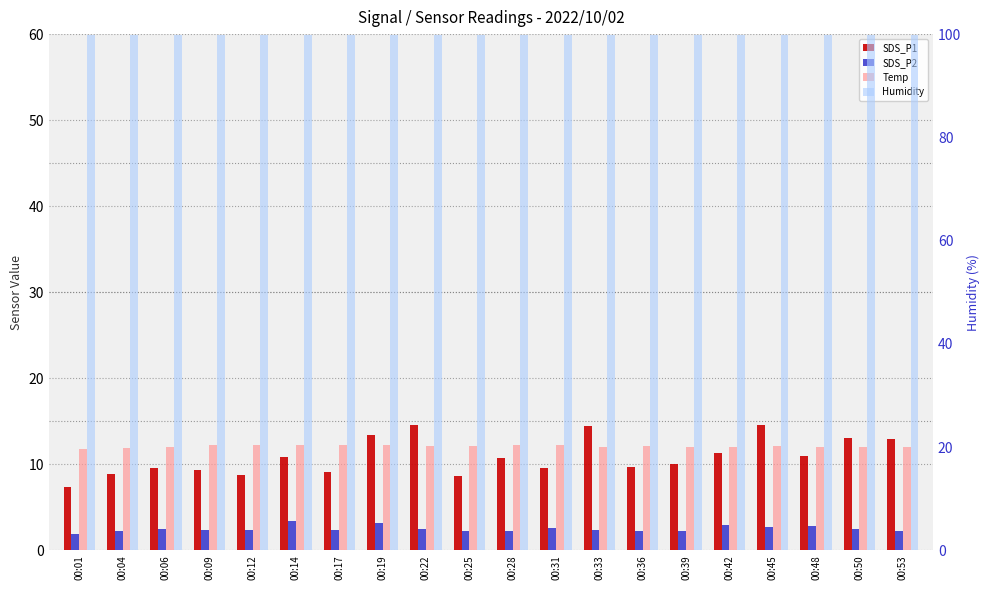

List the labels in order of SDS_P1 value, largest first.

00:45, 00:22, 00:33, 00:19, 00:50, 00:53, 00:42, 00:48, 00:14, 00:28, 00:39, 00:36, 00:06, 00:31, 00:09, 00:17, 00:04, 00:12, 00:25, 00:01